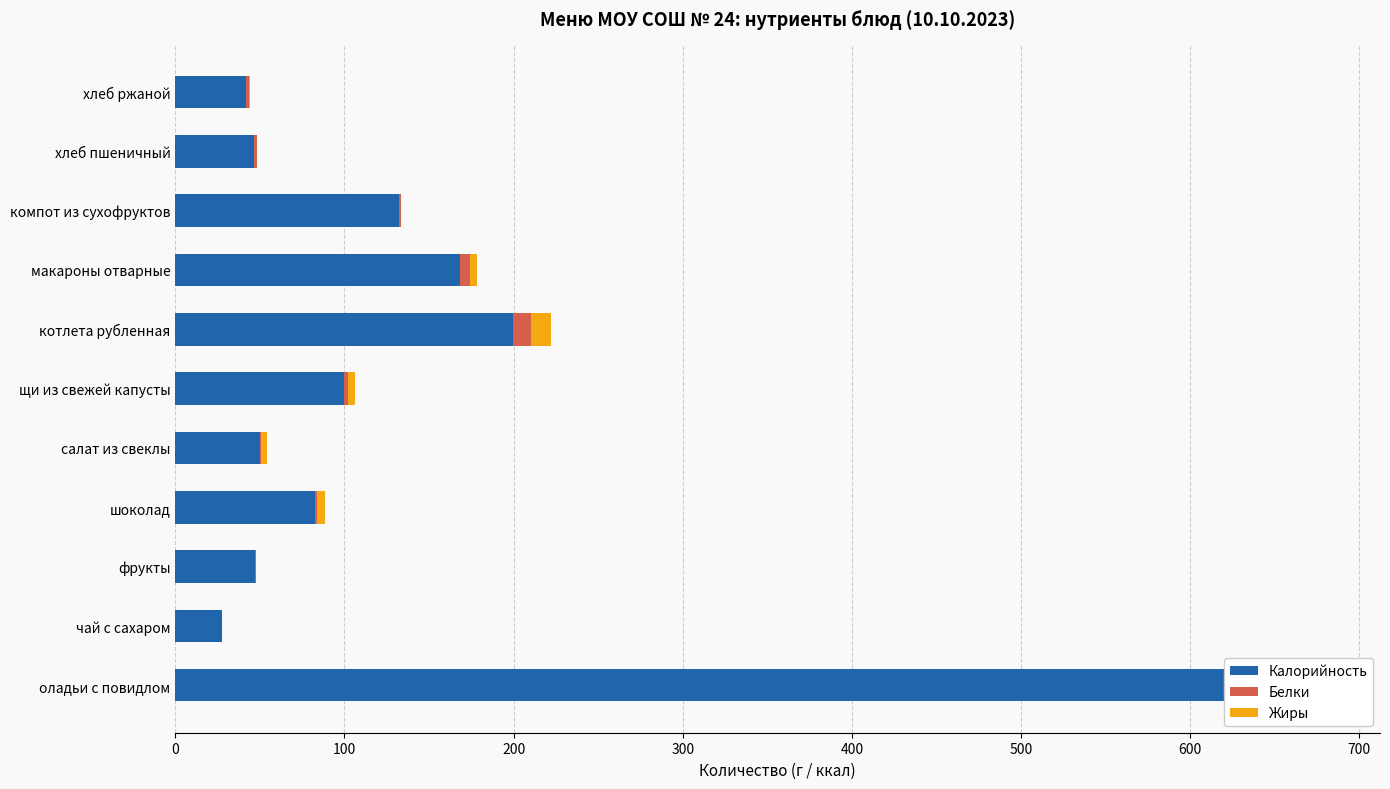

Reading left to right, transcribe all the data shown in this chart.

Калорийность: 637.2	27.3	47.0	82.5	50.1	99.8	199.8	168.4	132.1	46.8	42.0
Белки: 11.1	0.1	0.4	1.0	0.8	2.1	10.2	5.5	1.0	1.6	1.4
Жиры: 11.2	0.0	0.4	5.1	3.0	4.1	11.9	4.5	0.3	0.2	0.5